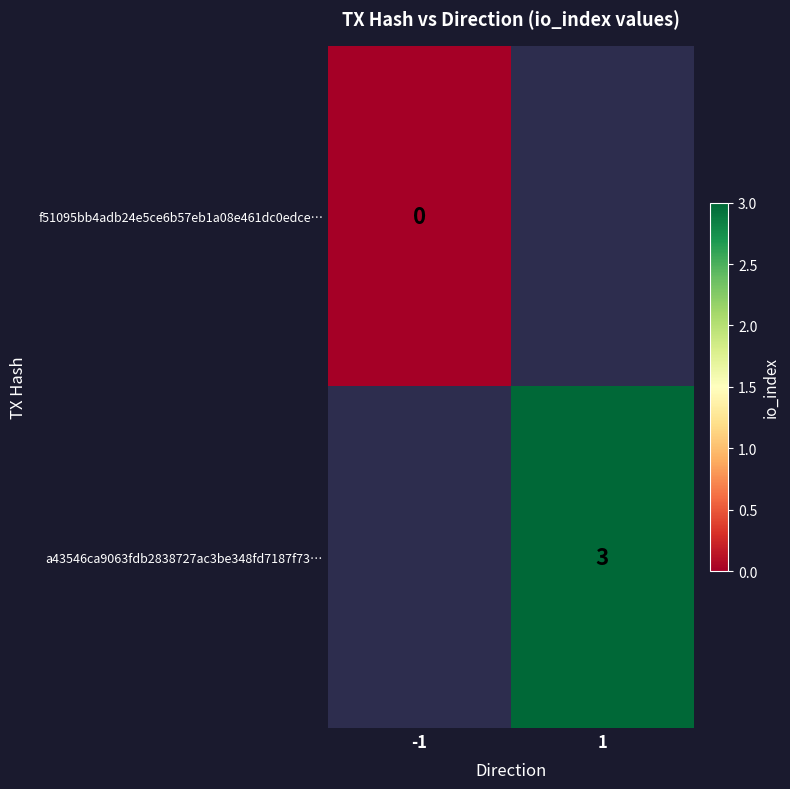

The a43546ca9063fdb2838727ac3be348fd7187f73… series shows 2 at 1. True or false?

False